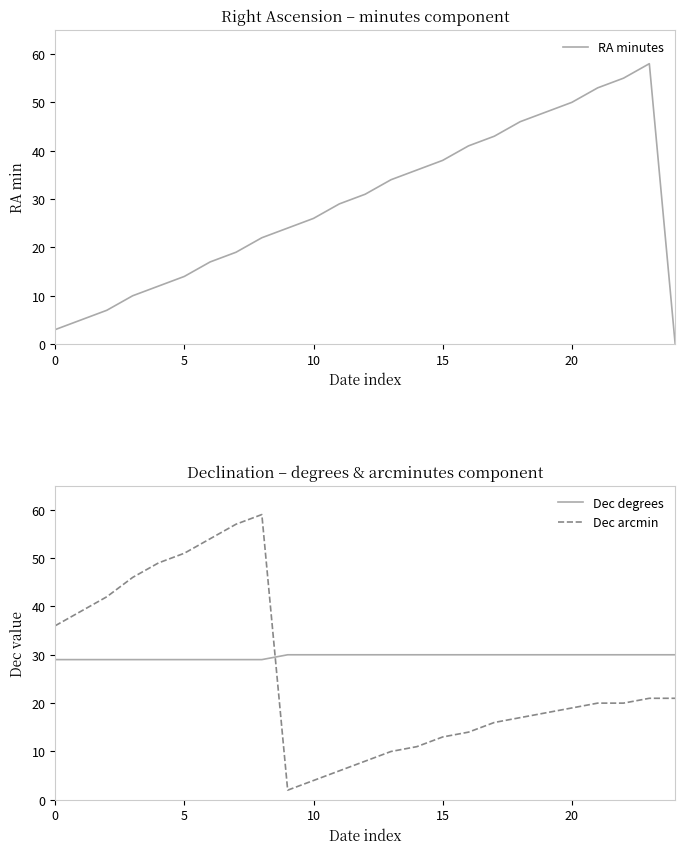

What is the average value of the RA minutes series?

29